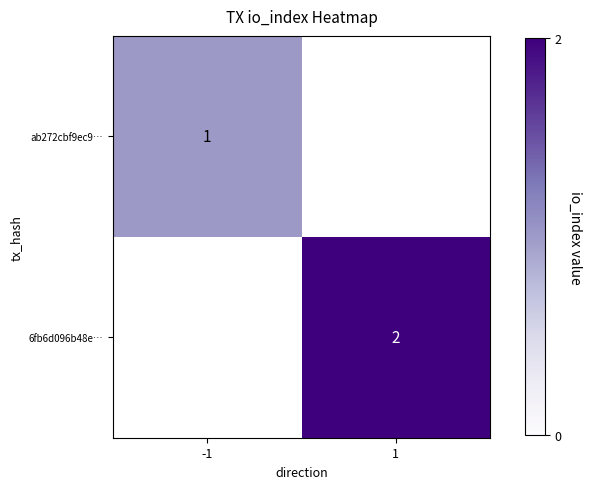

True or false: ab272cbf9ec9… has a value of 0.7 at -1.

False